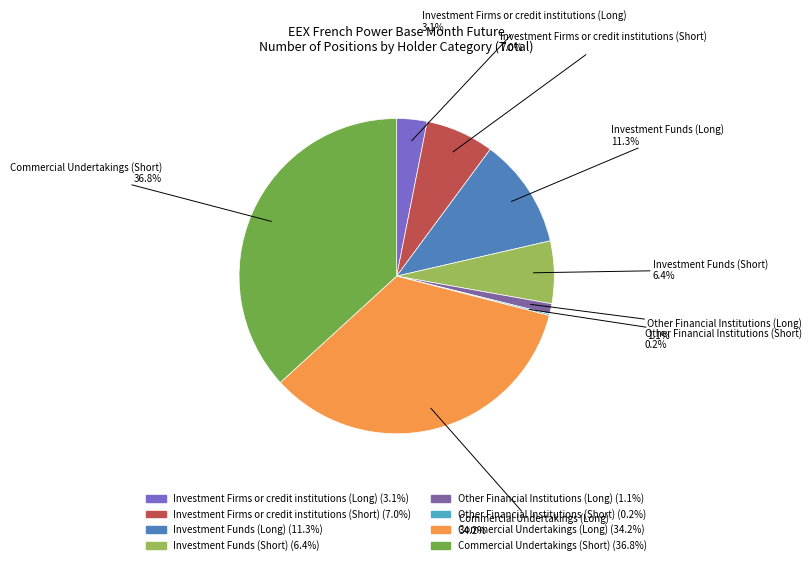

What percentage is NOT represented by Investment Funds (Long)?

88.7%